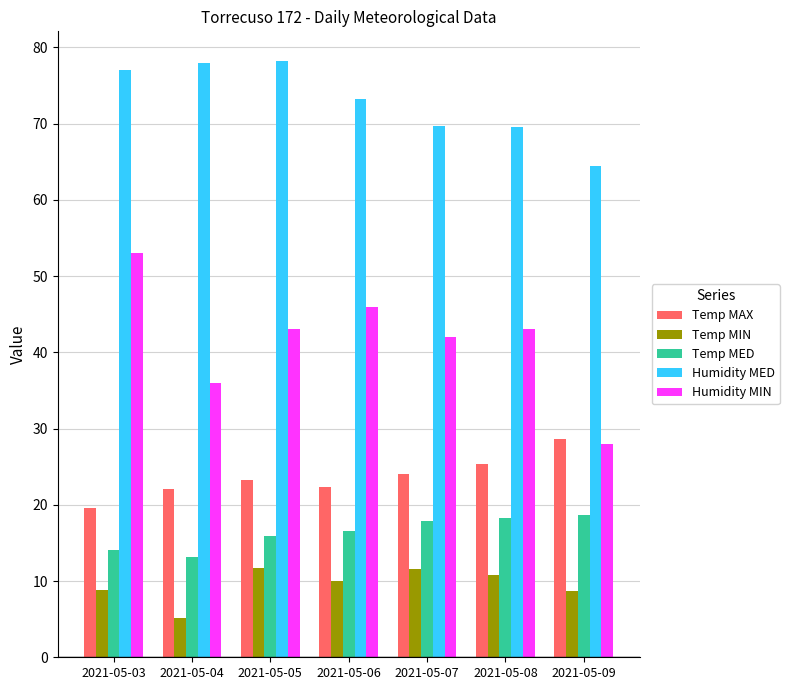

Rank the series by their maximum value, from lowest to highest.

Temp MIN, Temp MED, Temp MAX, Humidity MIN, Humidity MED